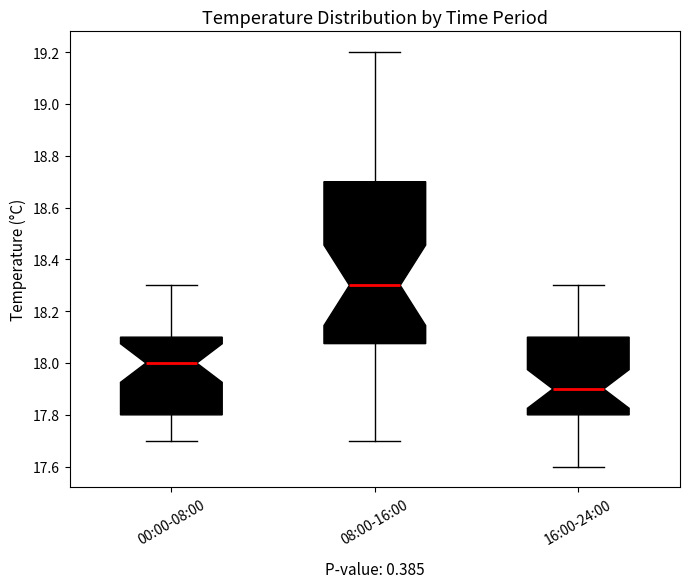

Comparing the boxes themselves (not the whiskers), which one is the tallest?

08:00-16:00